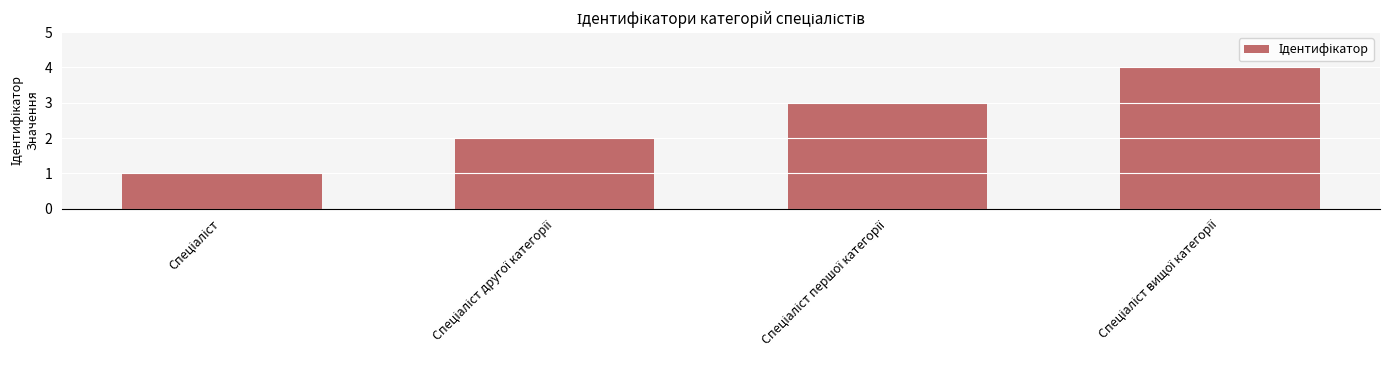

What is the maximum value shown in the chart?

4